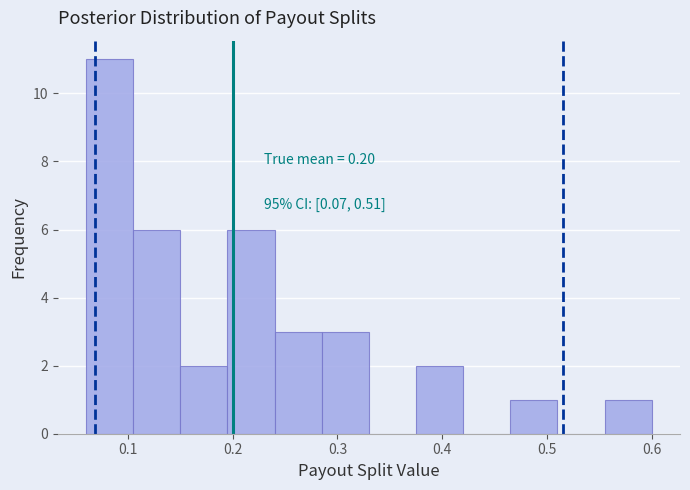

Which range on the x-axis has the tallest bar?

0.060 to 0.105